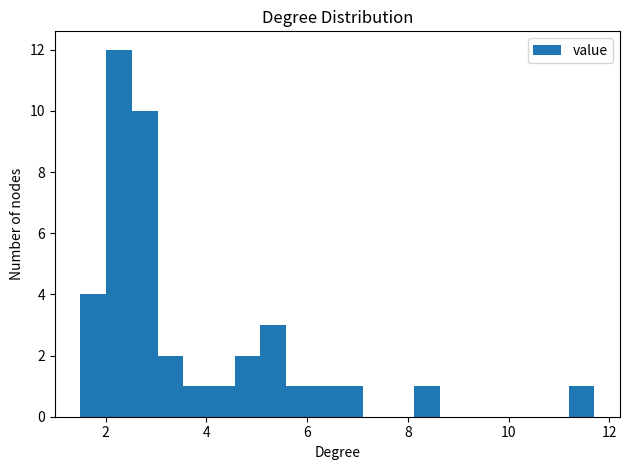

Around what value on the x-axis is the tallest bar? Give the approximate position of its centre, as read against the axis.

2.2